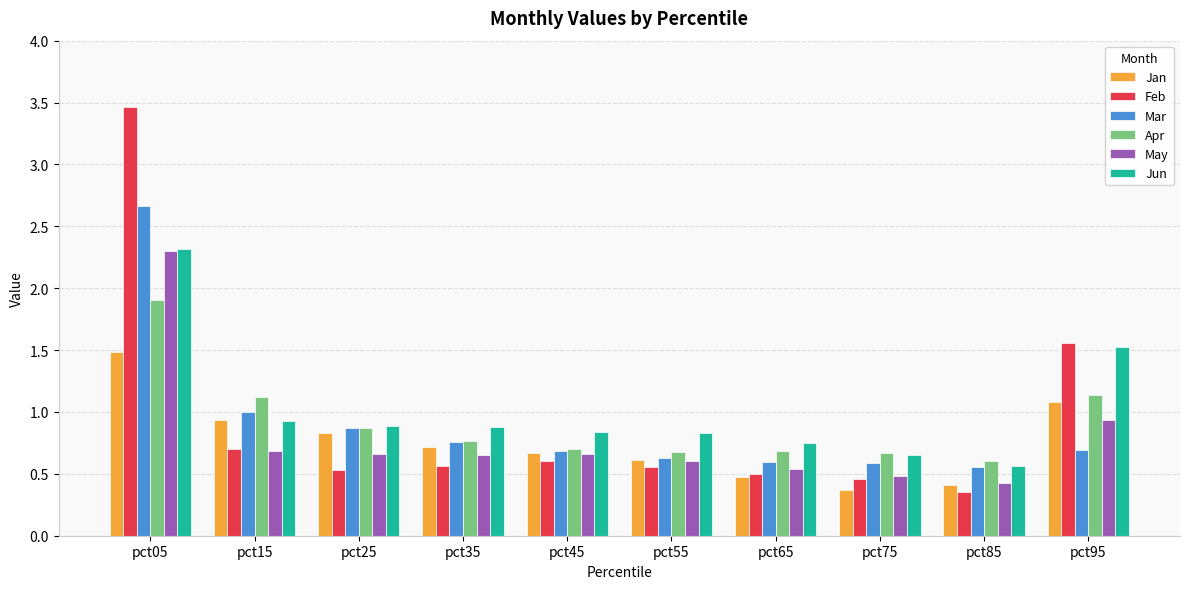

What are all the series names shown in the legend?

Jan, Feb, Mar, Apr, May, Jun